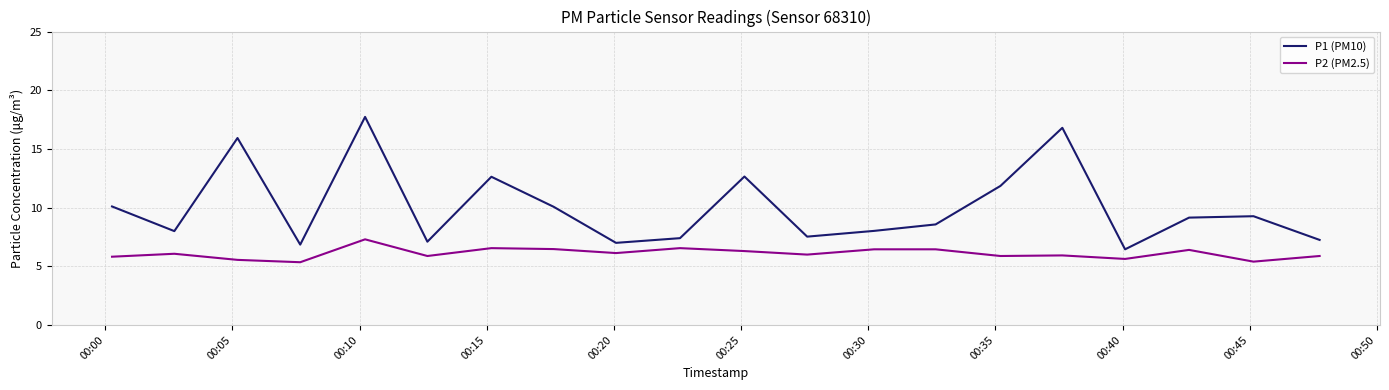

Which series has the largest total across all categories?

P1 (PM10)